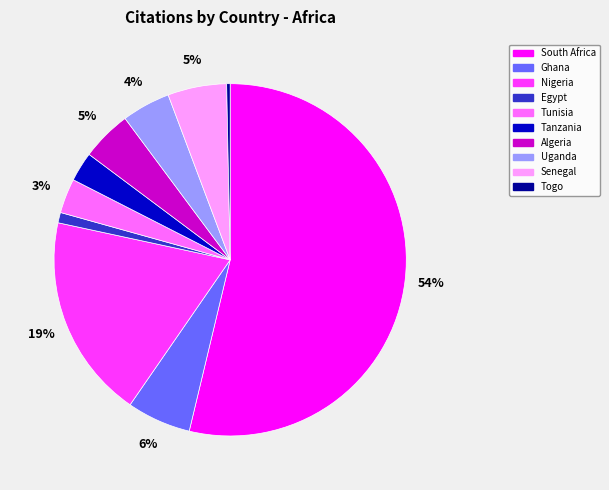

What is the smallest slice in the pie chart?

Togo